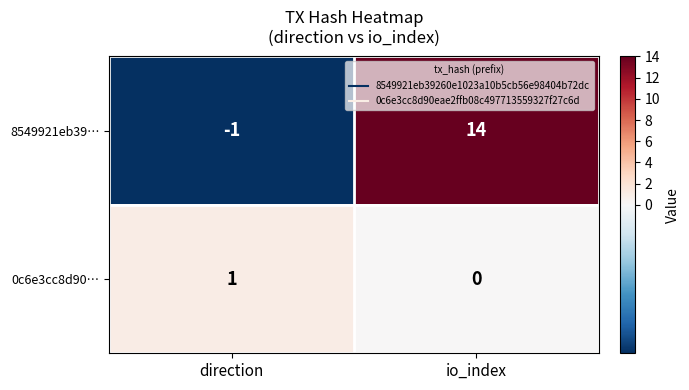

Which category has the highest value in the 0c6e3cc8d90… series?

direction